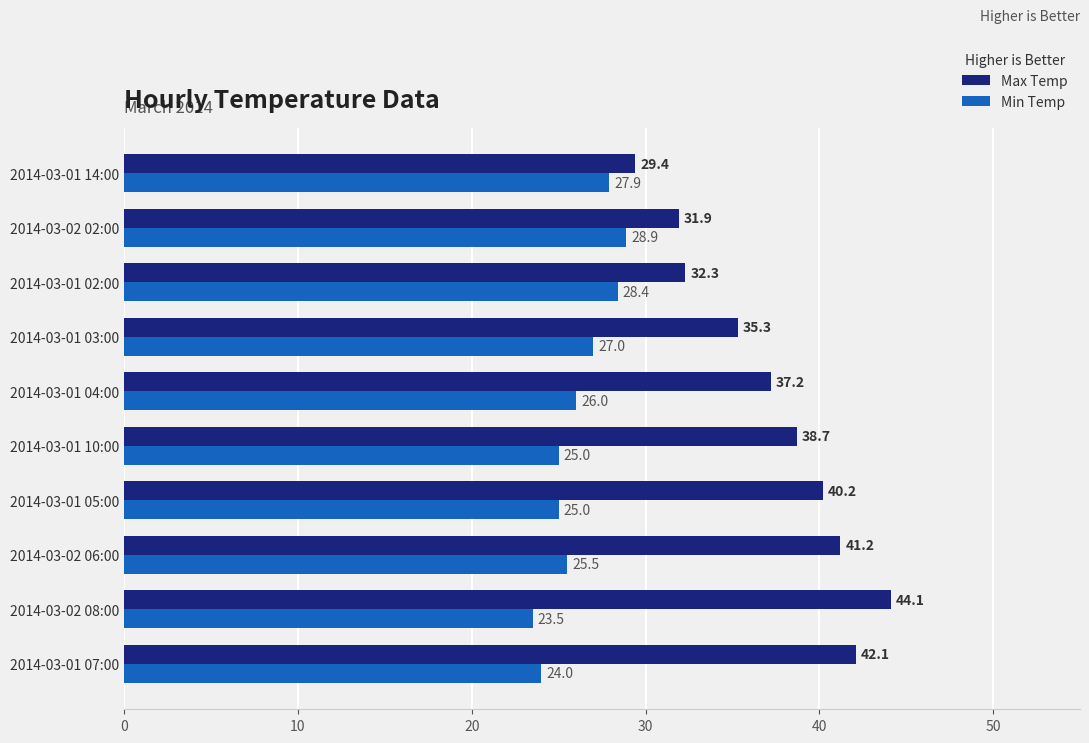

Is the value of Max Temp at 2014-03-01 10:00 greater than the value of Min Temp at 2014-03-01 02:00?

Yes